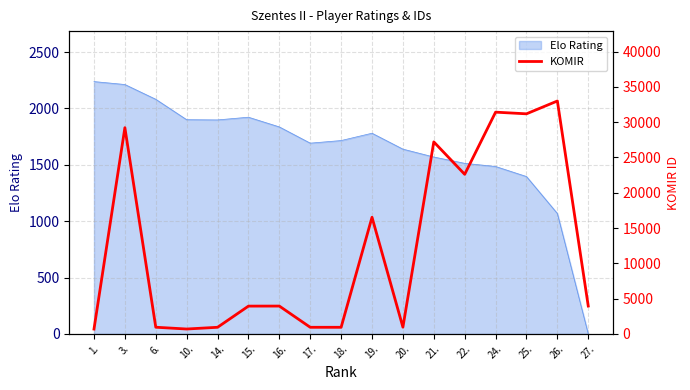

What is the maximum value for Elo Rating?

2238